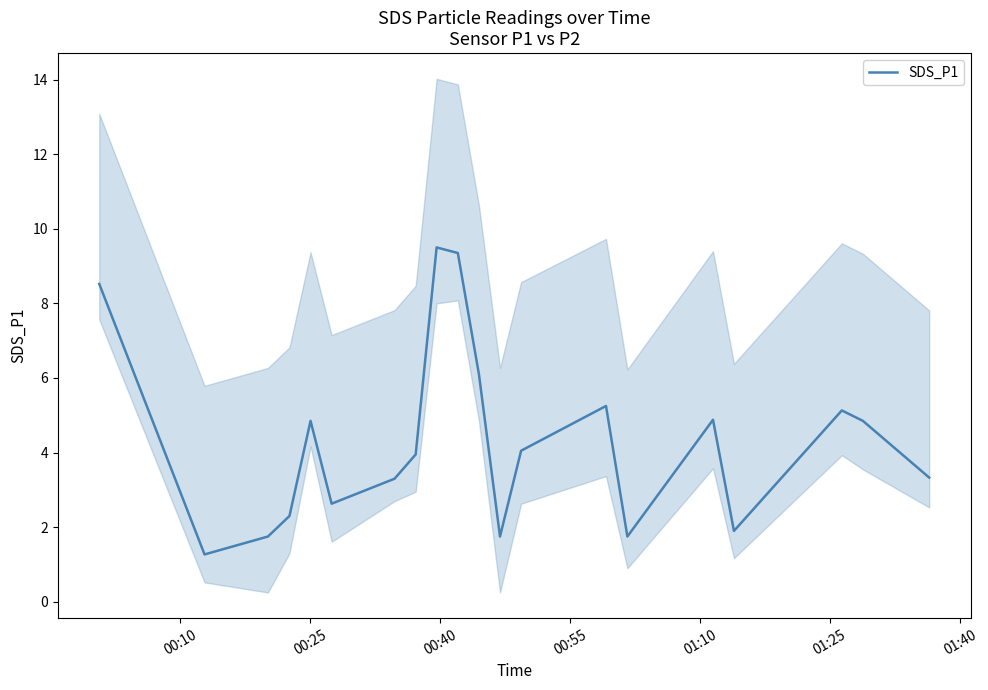

What is the lowest value of the SDS_P1 series?

1.3